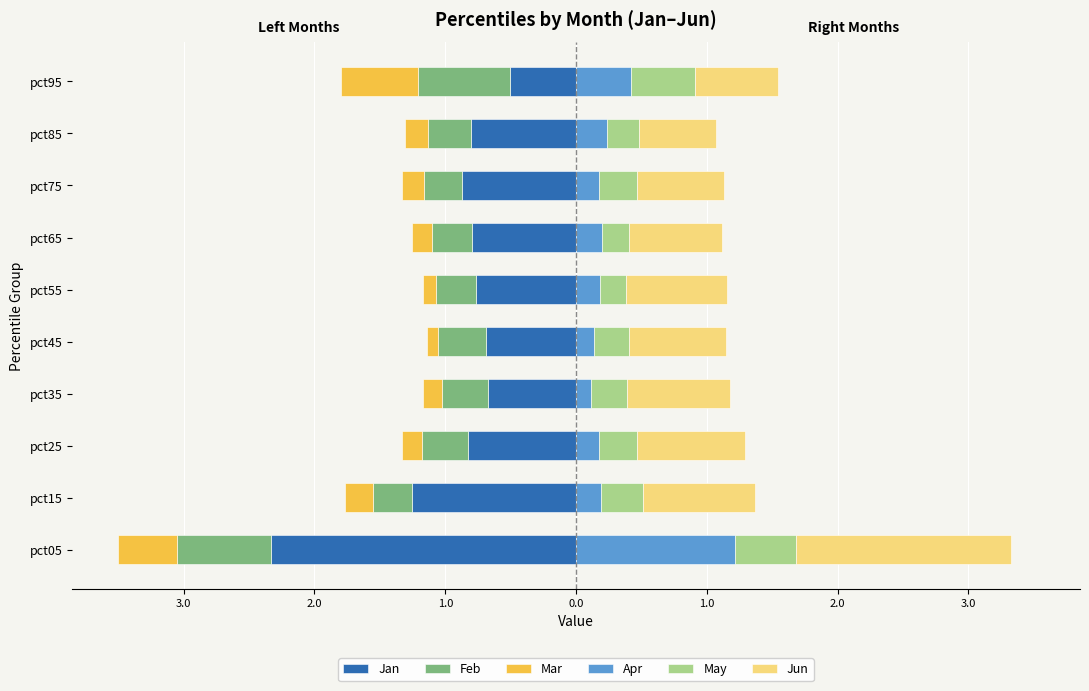

Which series has the largest total across all categories?

Jun